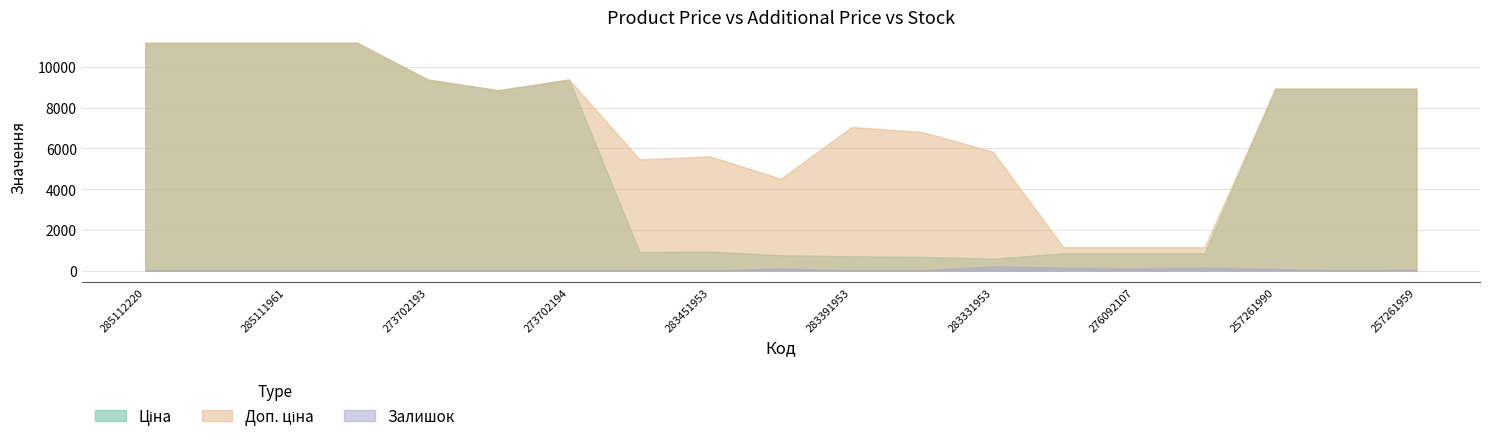

At which label does Залишок first exceed 18?

283481953